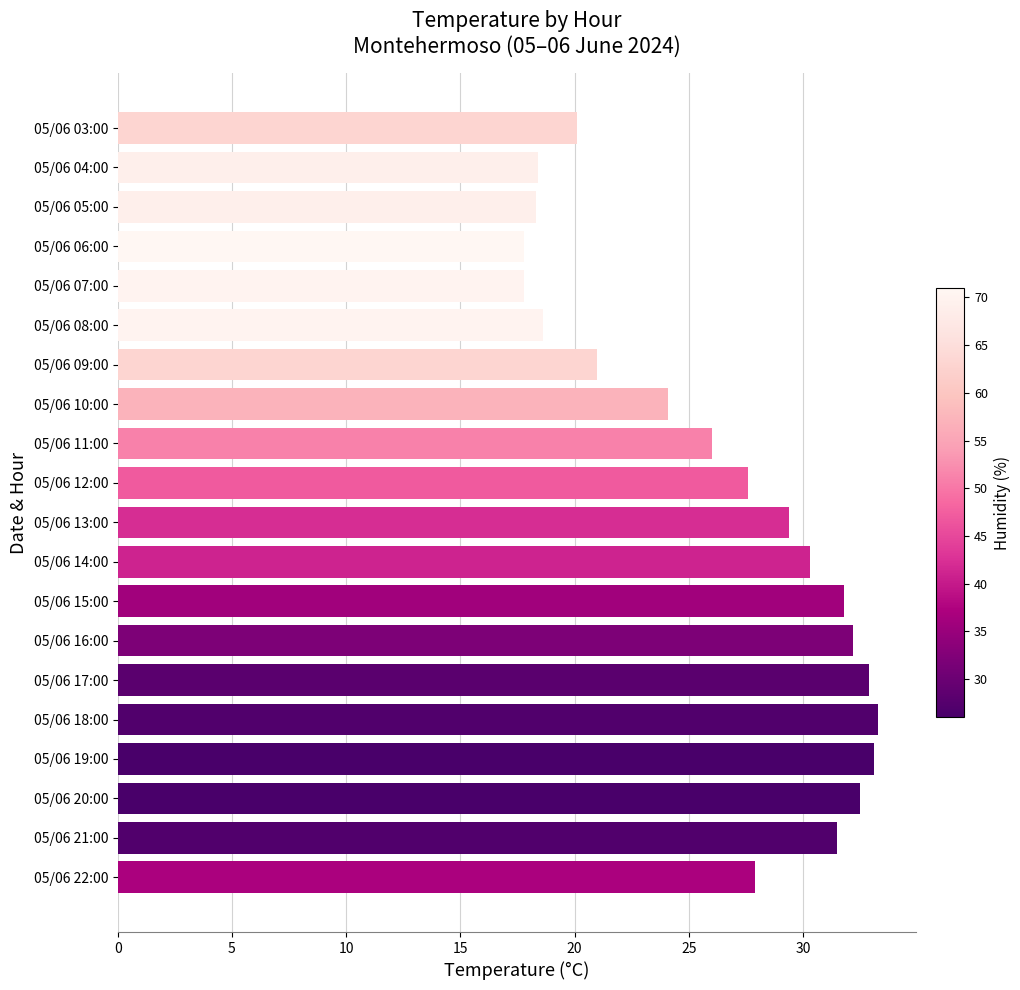

True or false: the data shows 17.8 at 05/06 06:00.

True